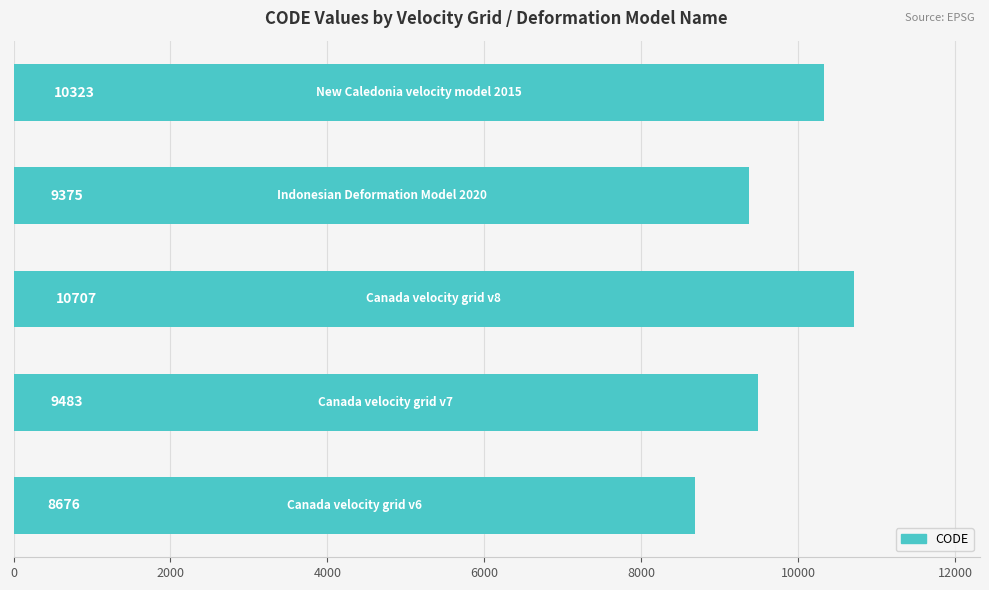

What is the smallest value displayed?

8676